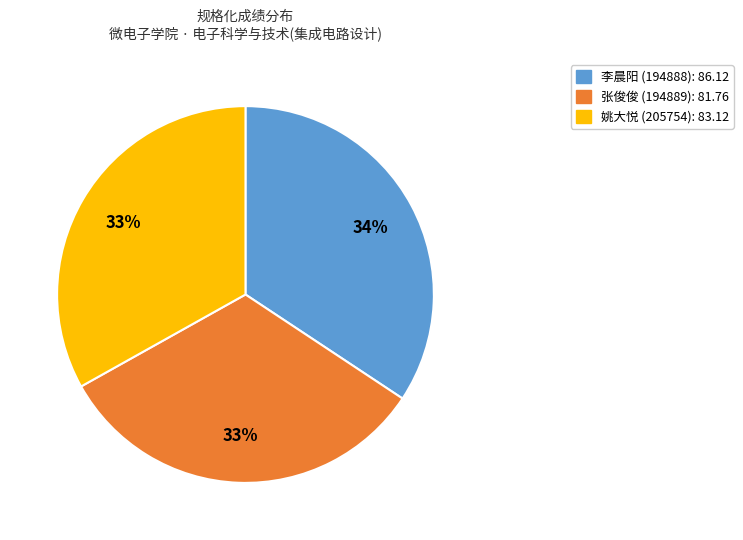

Does any single category account for the majority?

No